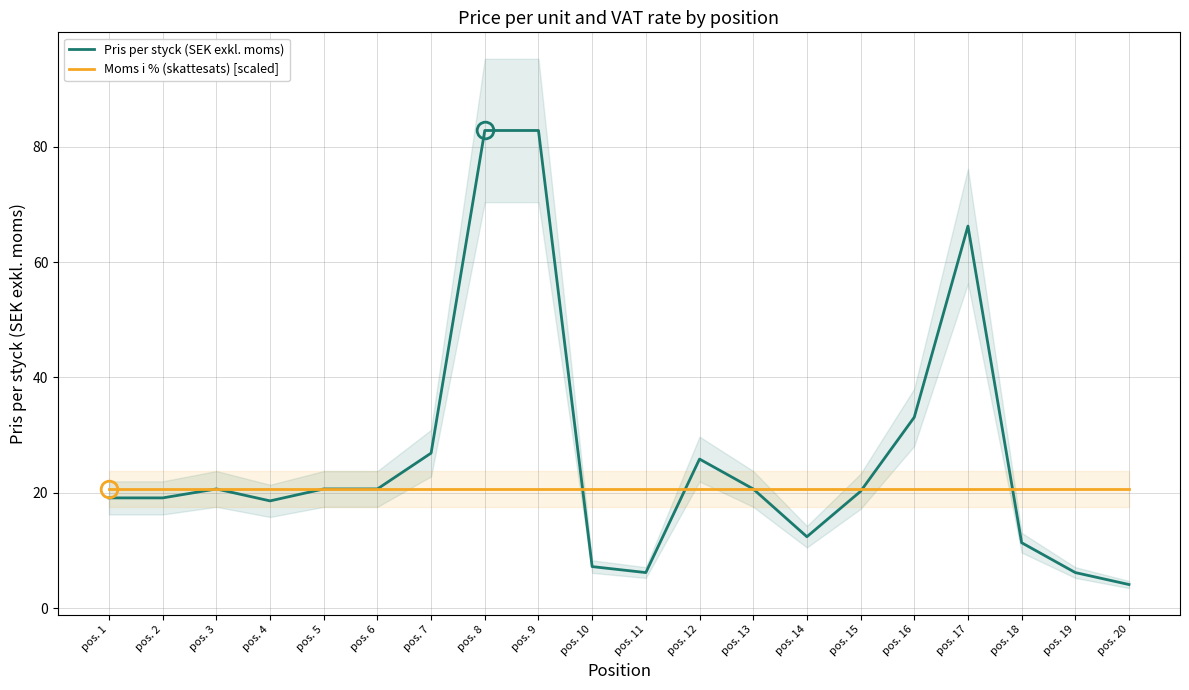

Reading left to right, what are all the values shown in this chart?

Pris per styck (SEK exkl. moms): 19.1	19.1	20.7	18.6	20.7	20.7	26.9	82.8	82.8	7.2	6.2	25.9	20.7	12.4	20.3	33.1	66.2	11.4	6.2	4.1
Moms i % (skattesats) [scaled]: 20.7	20.7	20.7	20.7	20.7	20.7	20.7	20.7	20.7	20.7	20.7	20.7	20.7	20.7	20.7	20.7	20.7	20.7	20.7	20.7